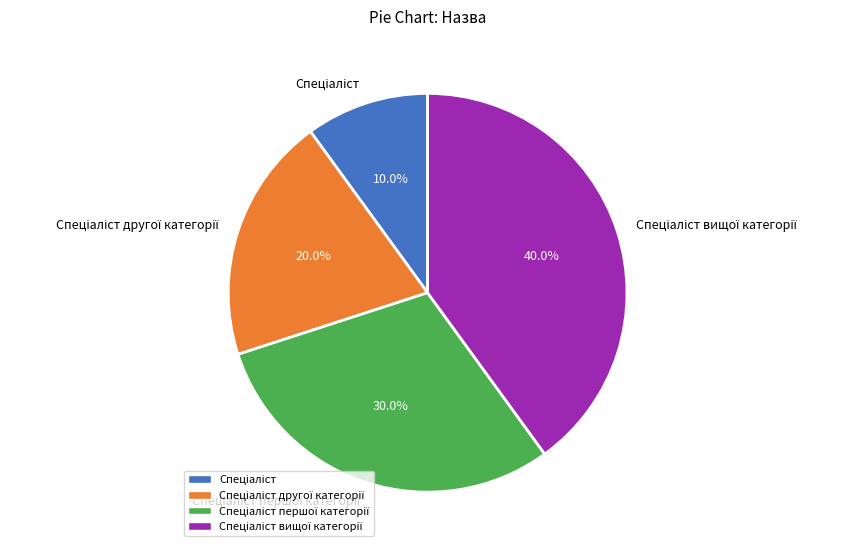

Does any single category account for the majority?

No